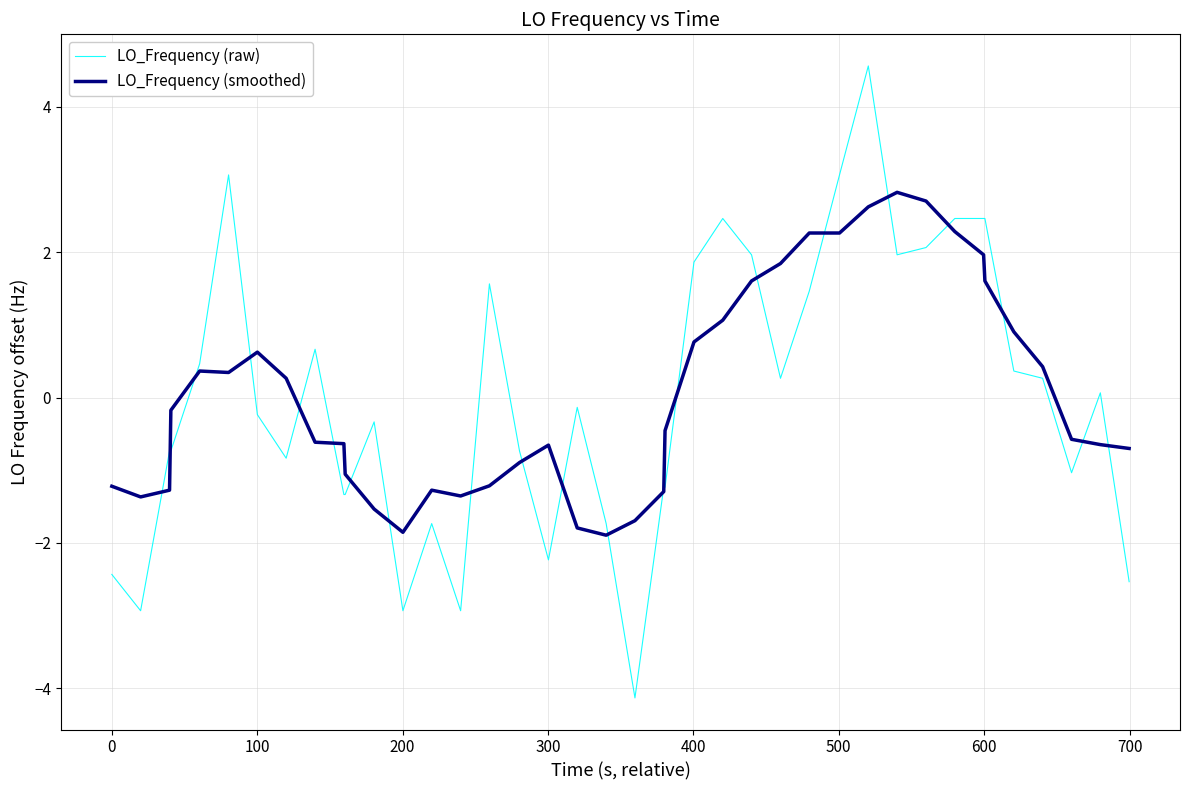

What is the highest value of the LO_Frequency (raw) series?

4.6